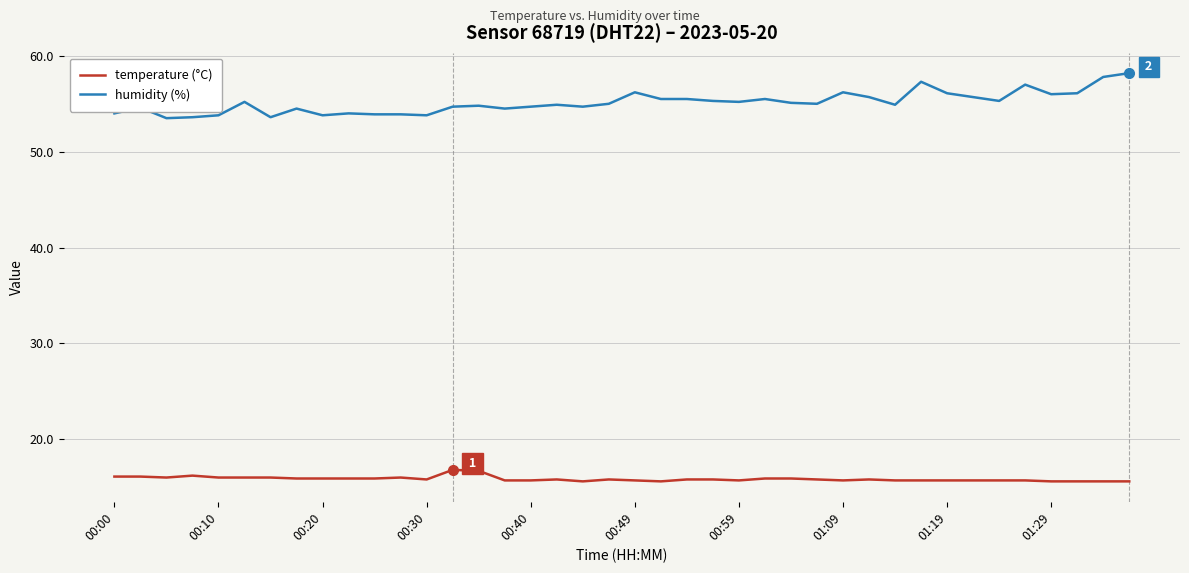

What is the highest value of the humidity (%) series?

58.2